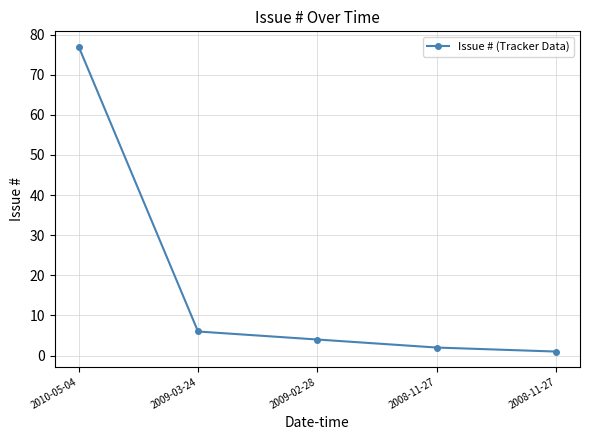

Does the chart have visible grid lines?

Yes